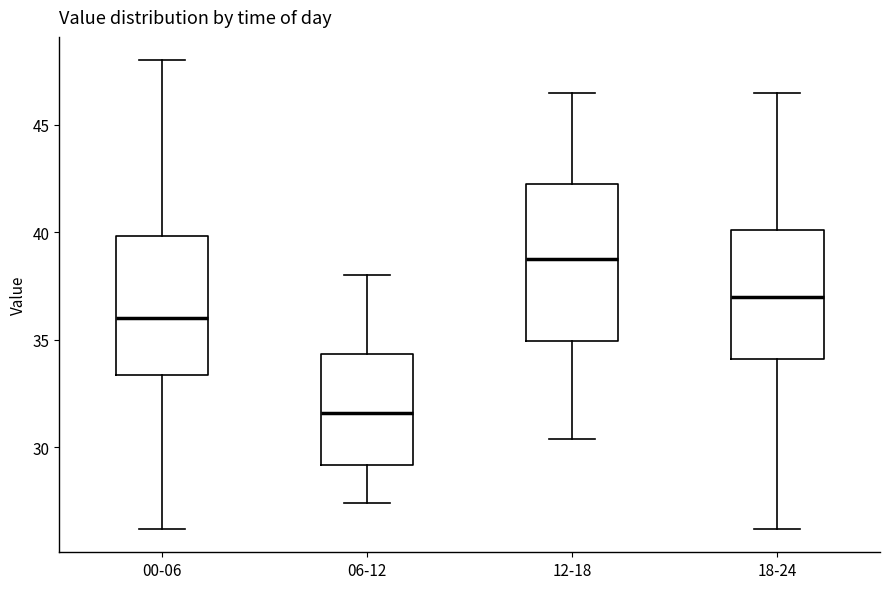

Reading left to right, read every box against the y-axis: the position of its median line, the range the box covers, and the ends of its whiskers. The values are not printed on the chart, so give them approximately, as read against the axis.

00-06: median 36.0, box 33.5 to 40.0, whiskers 26.0 to 48.0
06-12: median 31.5, box 29.0 to 34.5, whiskers 27.5 to 38.0
12-18: median 39.0, box 35.0 to 42.5, whiskers 30.5 to 46.5
18-24: median 37.0, box 34.0 to 40.0, whiskers 26.0 to 46.5